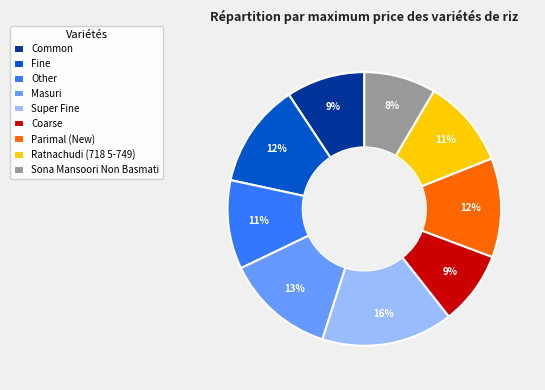

Is Ratnachudi (718 5-749) the majority of the pie?

No